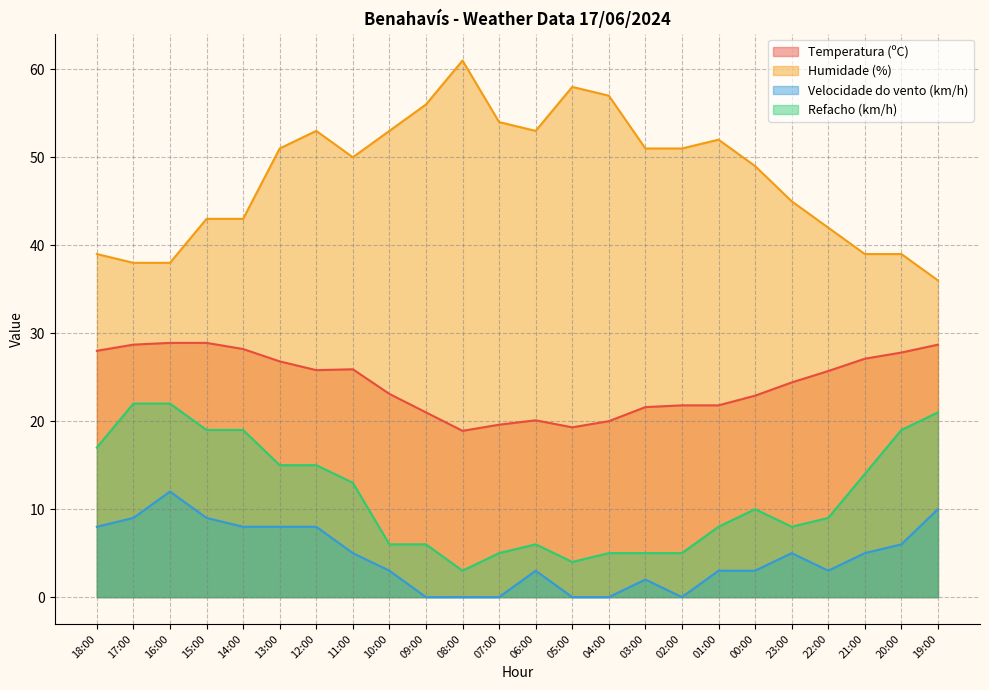

How many values in the Humidade (%) series exceed 51?

9